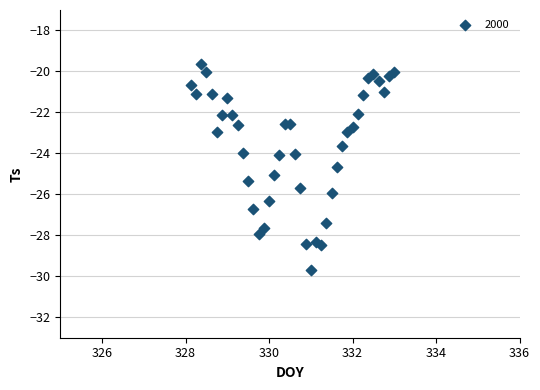

What is the range of X values (max minus min)?

4.9